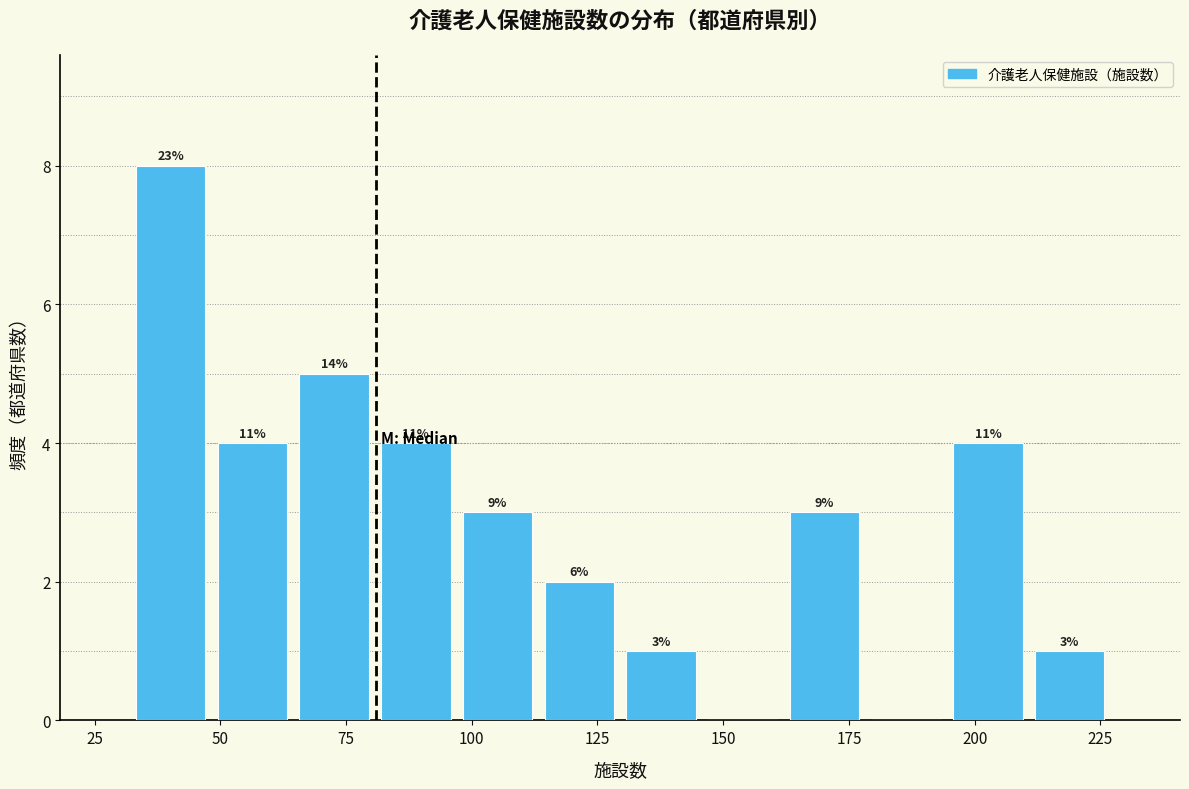

Around what value on the x-axis is the tallest bar? Give the approximate position of its centre, as read against the axis.

40